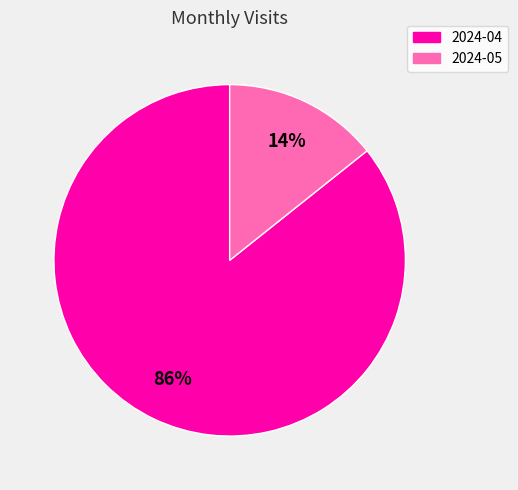

To the nearest percent, what percentage of the pie is 2024-05?

14%